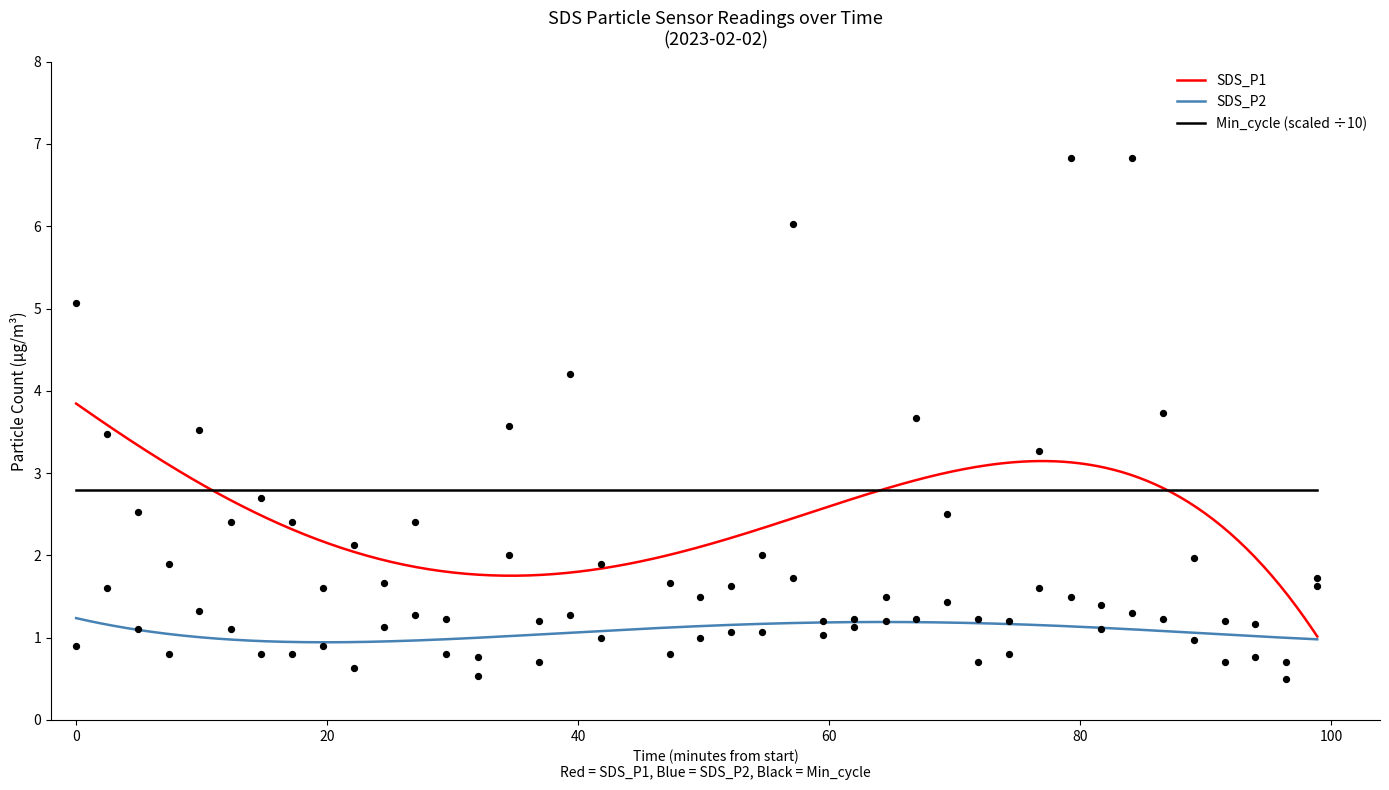

Which series has the largest Y range (max minus min)?

SDS_P1